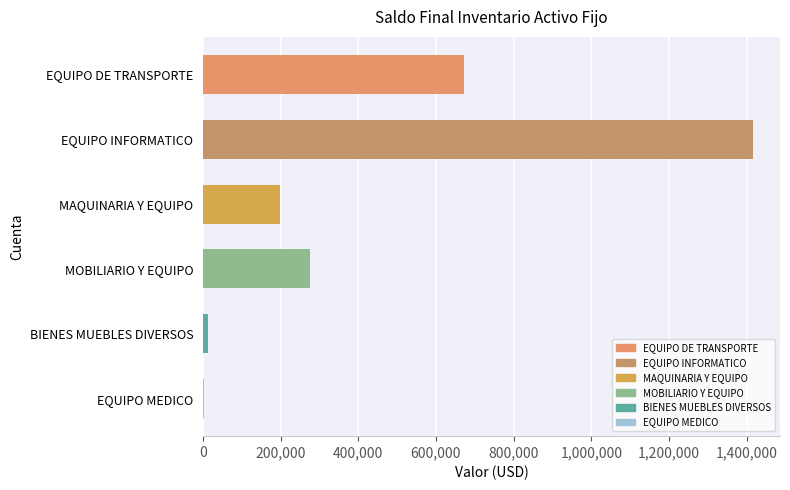

The chart shows a value of 607480.5 at EQUIPO INFORMATICO. True or false?

False